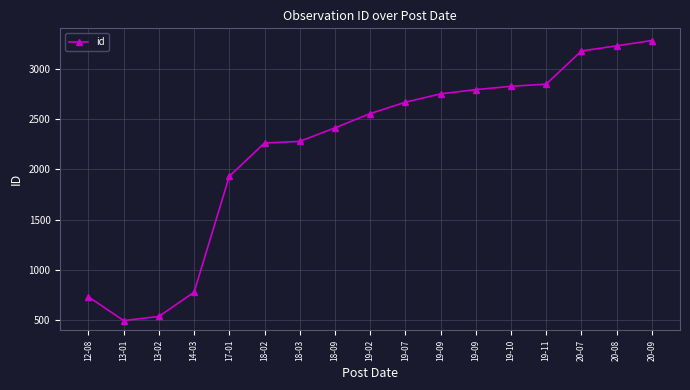

Reading left to right, transcribe all the data shown in this chart.

733	497	538	779	1930	2261	2277	2411	2553	2666	2749	2791	2824	2846	3175	3226	3279